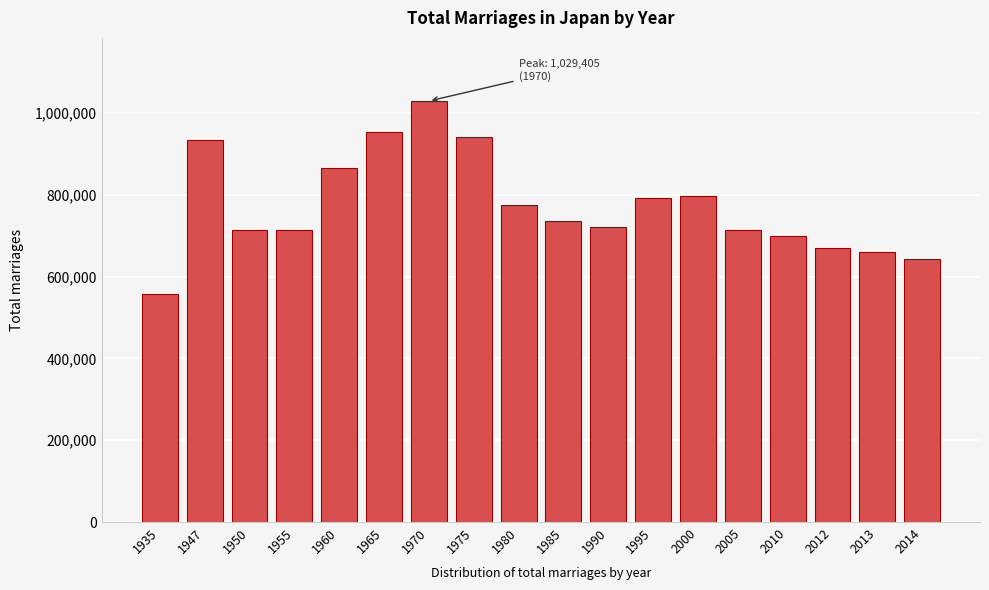

Read the value at 1970.

1029405